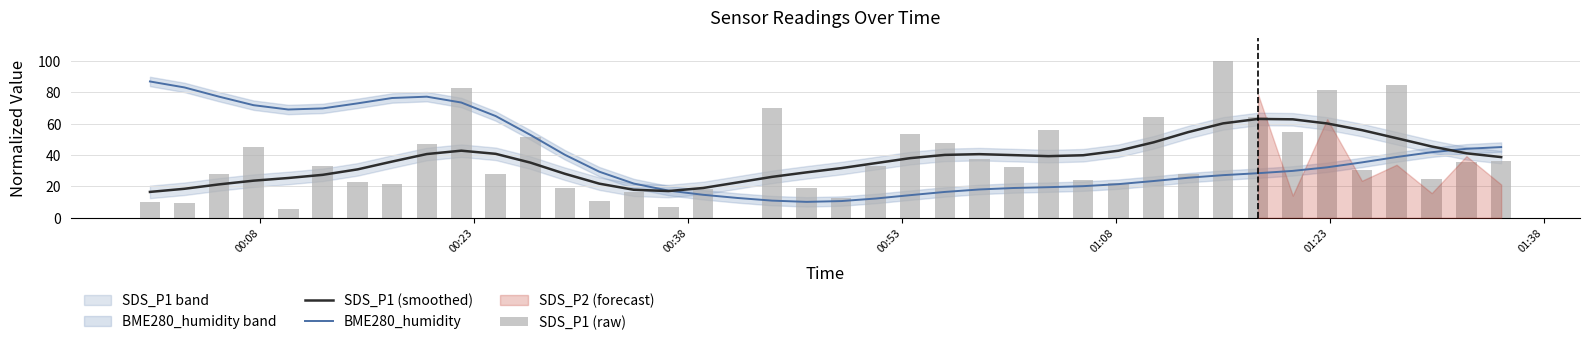

What is the maximum value for SDS_P1 (raw)?

100.0